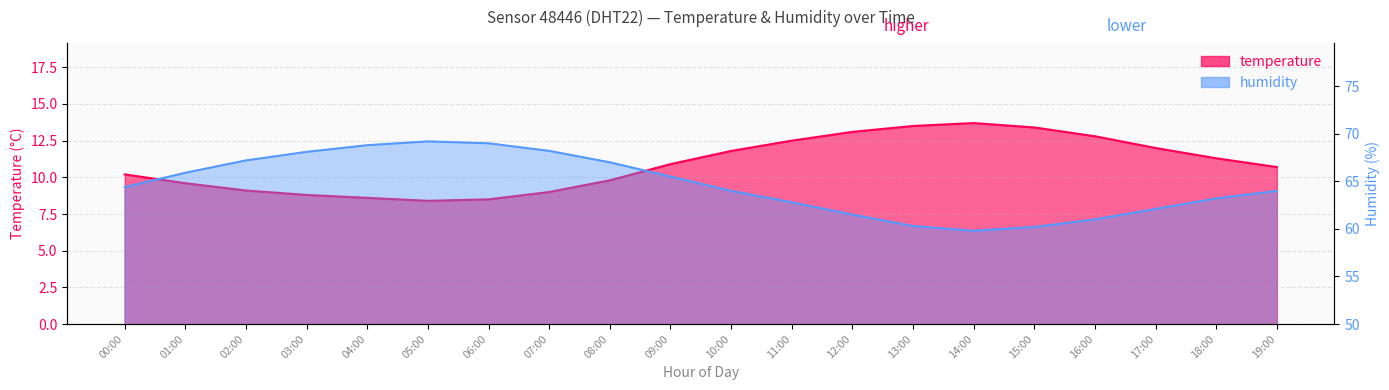

The humidity series shows 102.1 at 16:00. True or false?

False